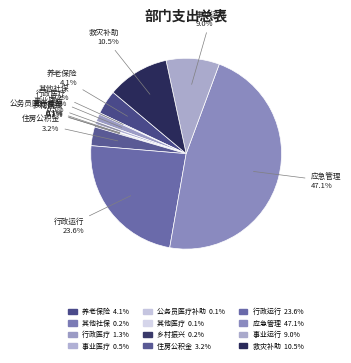

Which category has the biggest portion of the pie?

应急管理